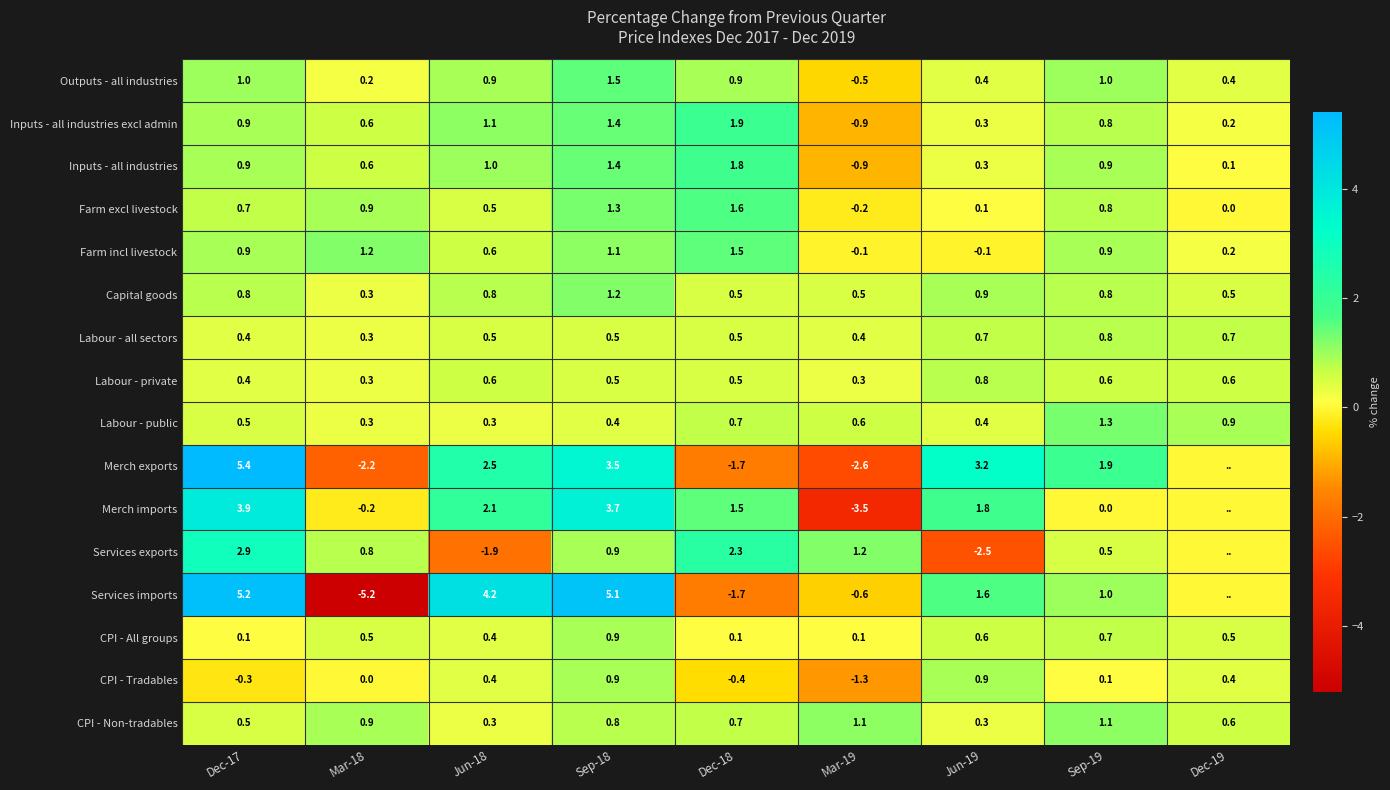

What is the highest value of the Farm incl livestock series?

1.5